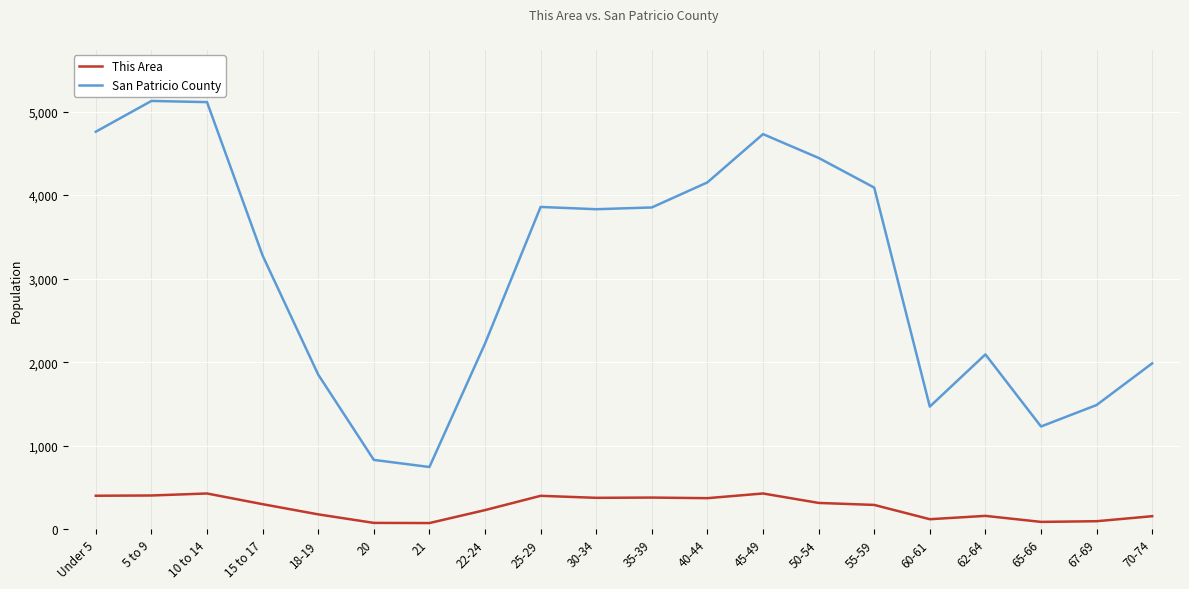

What is the difference between the San Patricio County values at 22-24 and 20?

1393